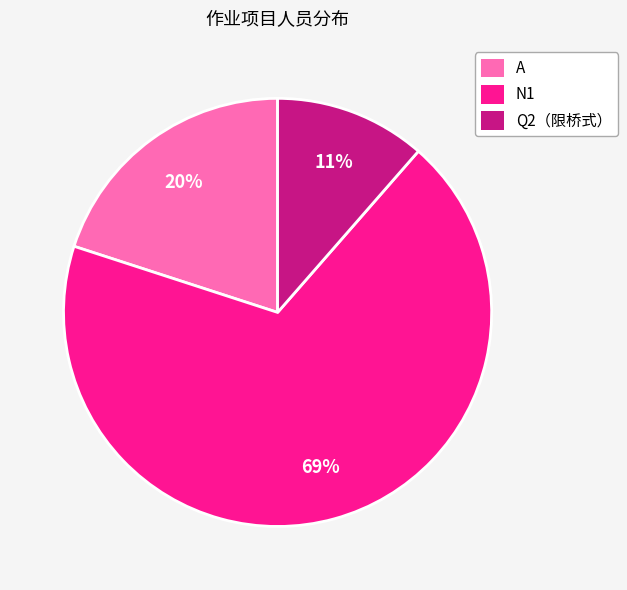

Which has a higher value, N1 or A?

N1